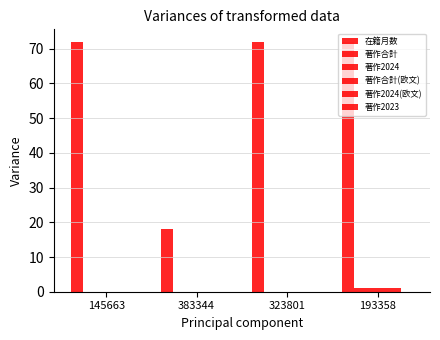

What is the greatest value displayed?

72